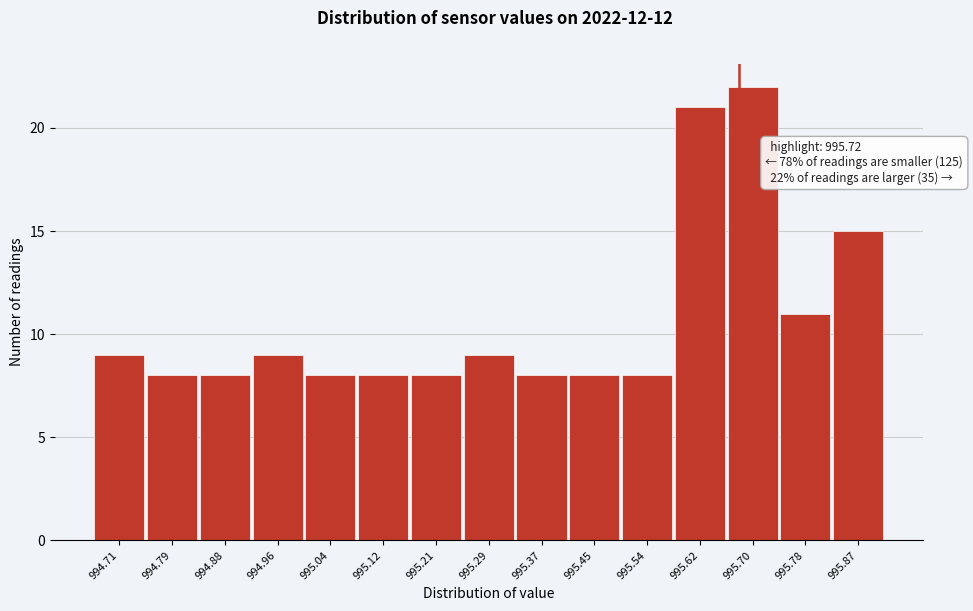

Reading left to right, what are all the values shown in this chart?

9	8	8	9	8	8	8	9	8	8	8	21	22	11	15